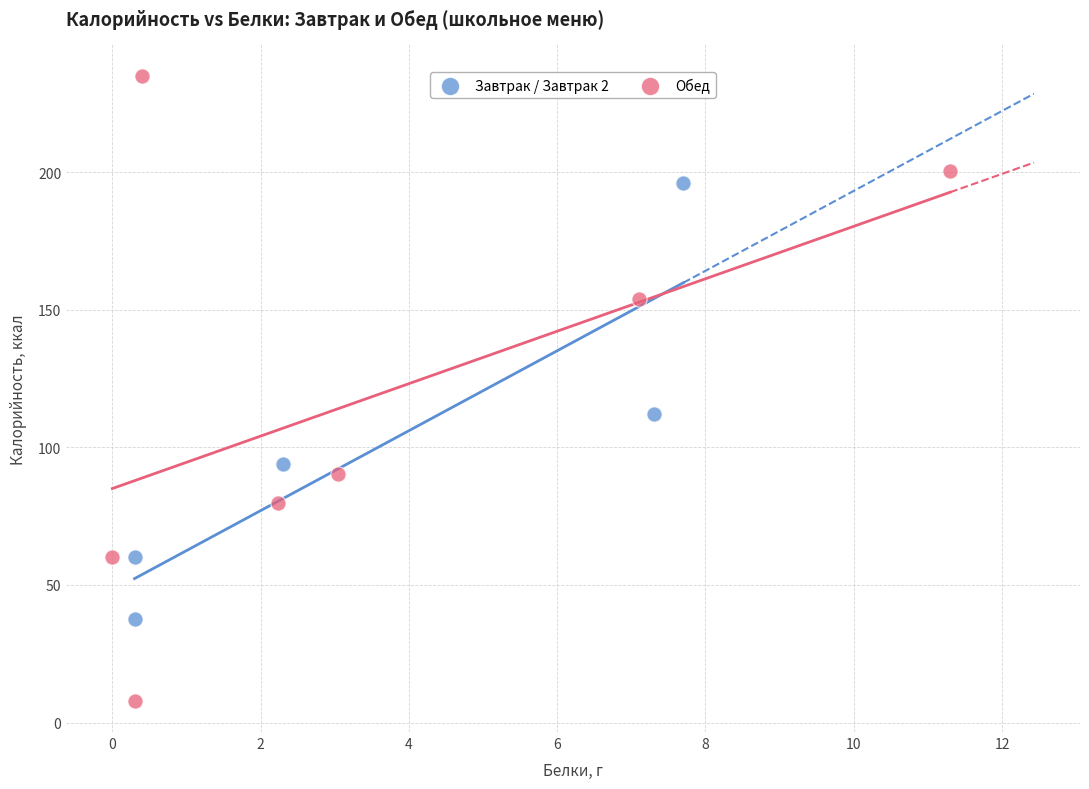

Which series contains the highest Y value?

Обед